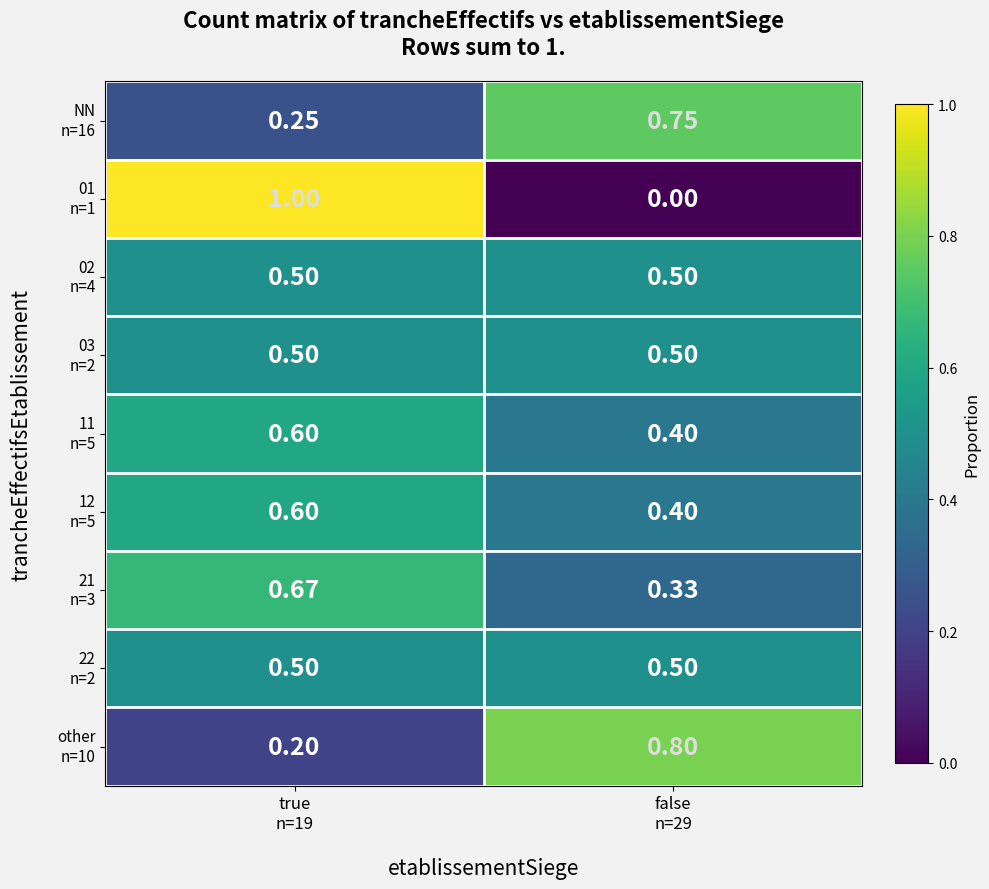

List the series in order of their peak value, lowest first.

02 n=4, 03 n=2, 22 n=2, 11 n=5, 12 n=5, 21 n=3, NN n=16, other n=10, 01 n=1